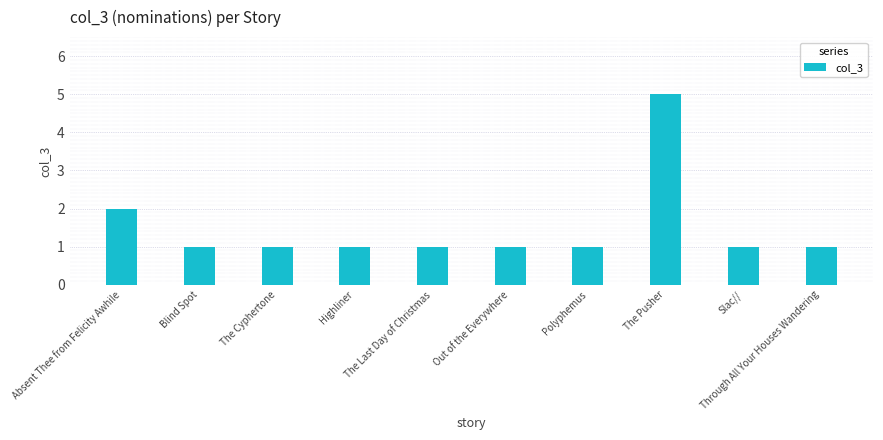

Reading left to right, what are all the values shown in this chart?

2	1	1	1	1	1	1	5	1	1